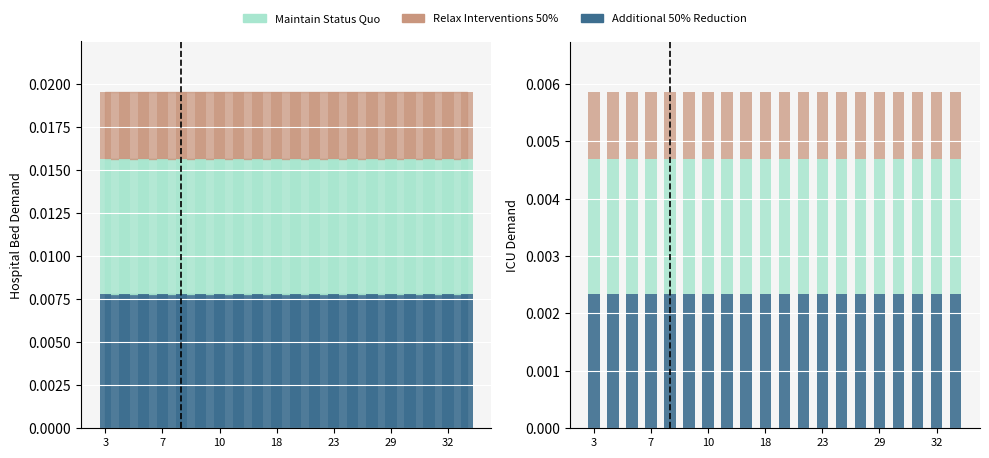

At which category is the sum across all series the highest?

3